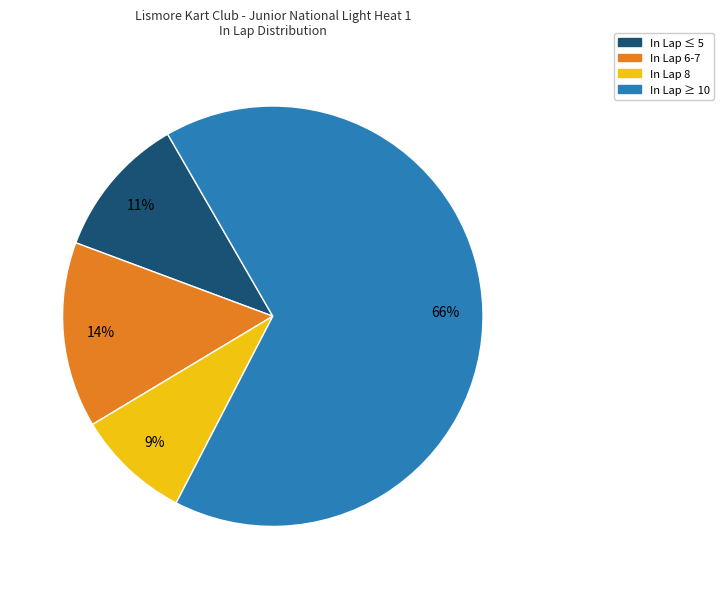

Is there a majority slice in this chart?

Yes